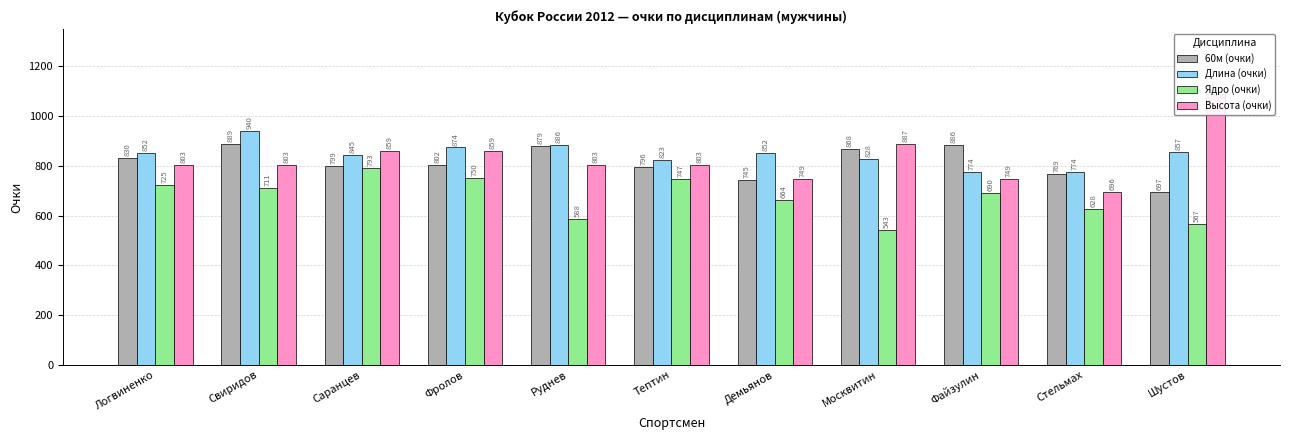

List the series in order of their peak value, highest first.

Высота (очки), Длина (очки), 60м (очки), Ядро (очки)